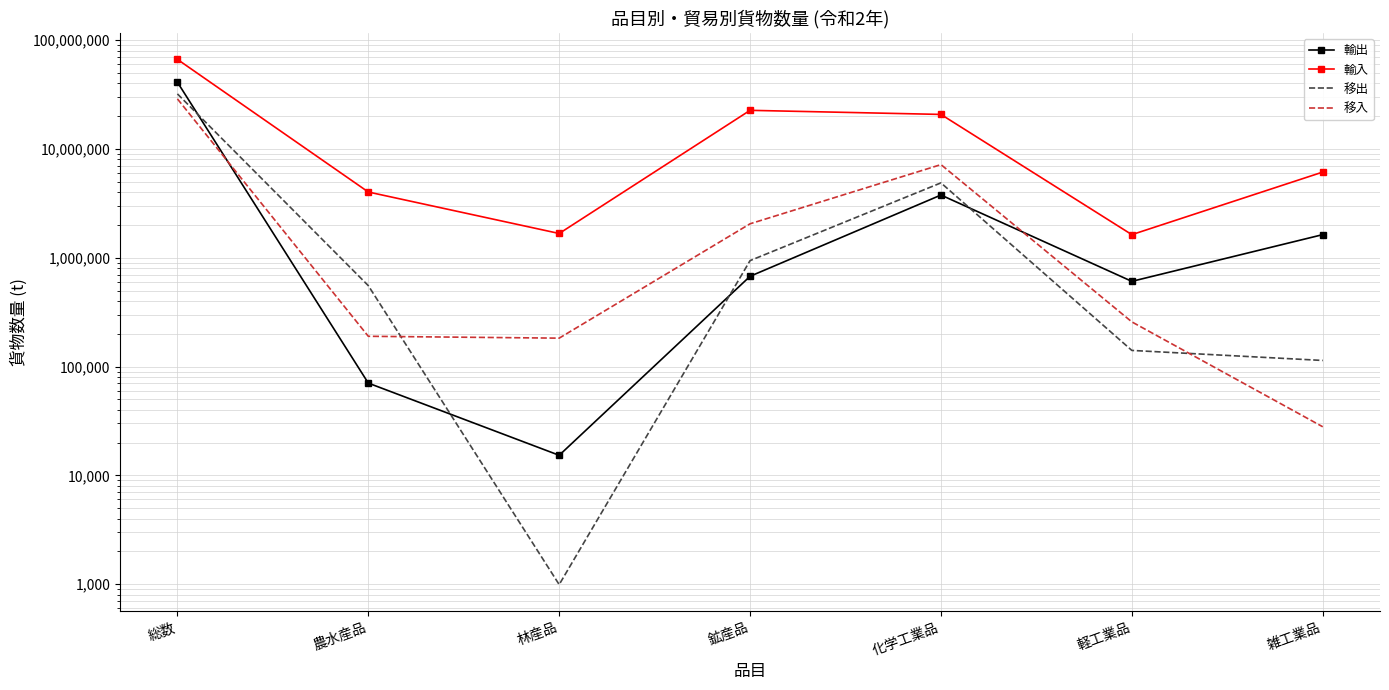

Is it true that 輸出 equals 21799554 at 総数?

False